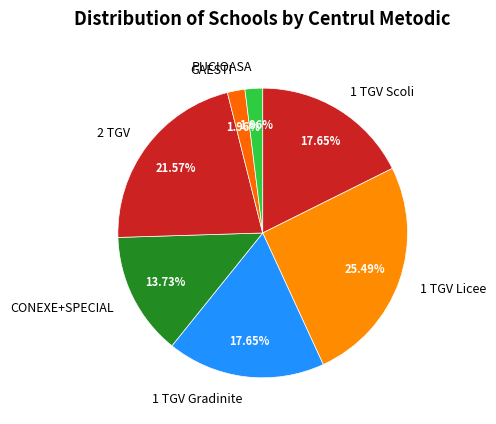

Do PUCIOASA and 2 TGV together represent more than half of the pie?

No